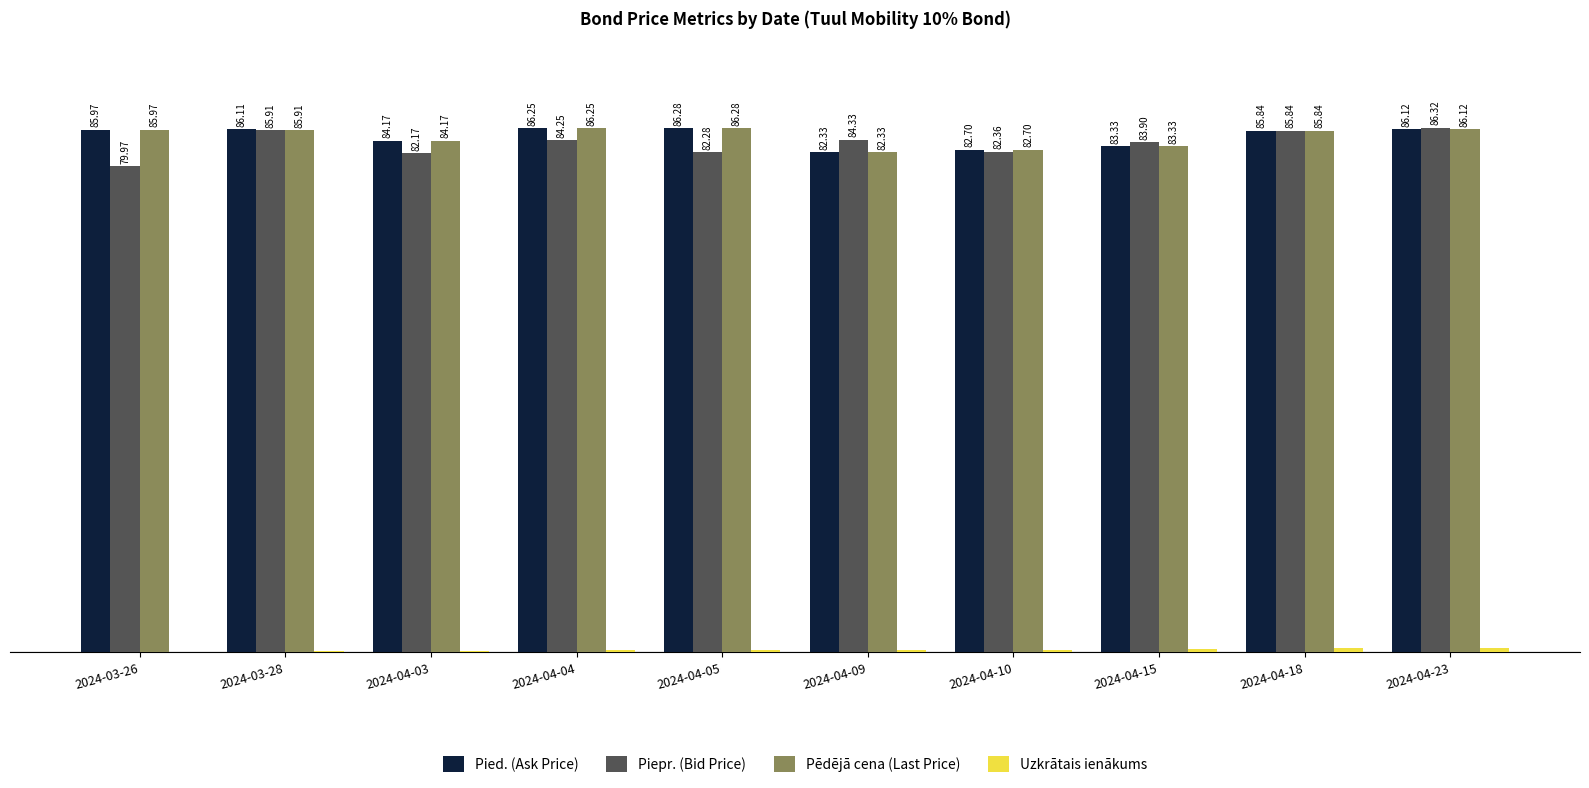

Does the chart contain stacked bars?

No